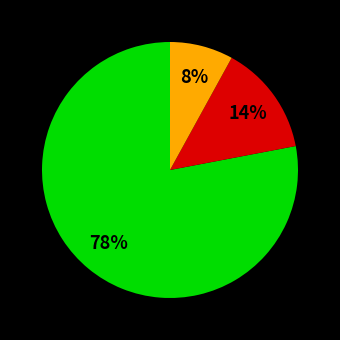

Is there any slice that represents more than half of the pie?

Yes